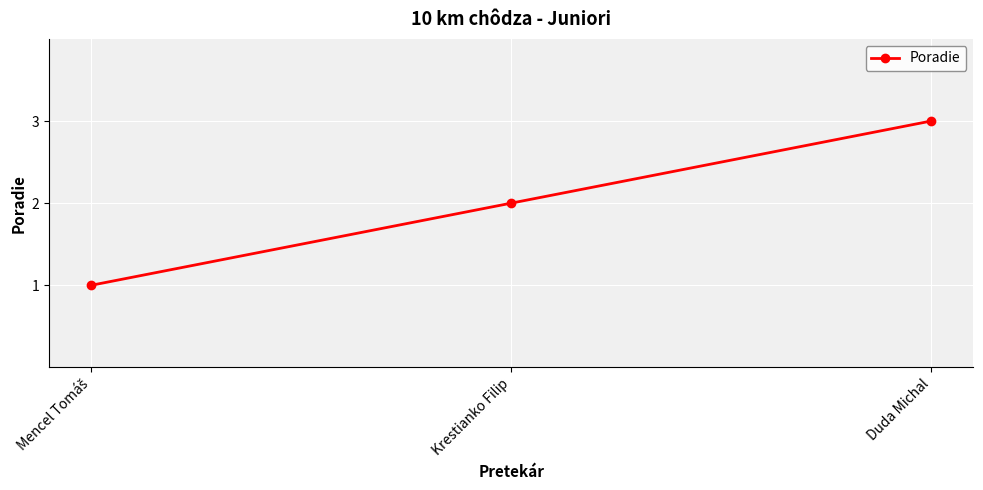

What value does the data have at Duda Michal?

3